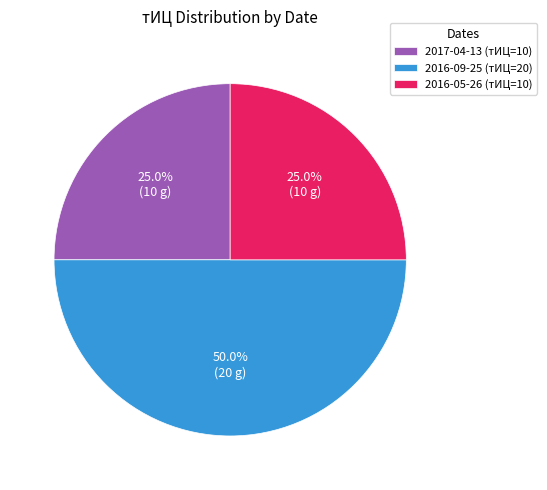

To the nearest percent, what is the average slice percentage?

33%